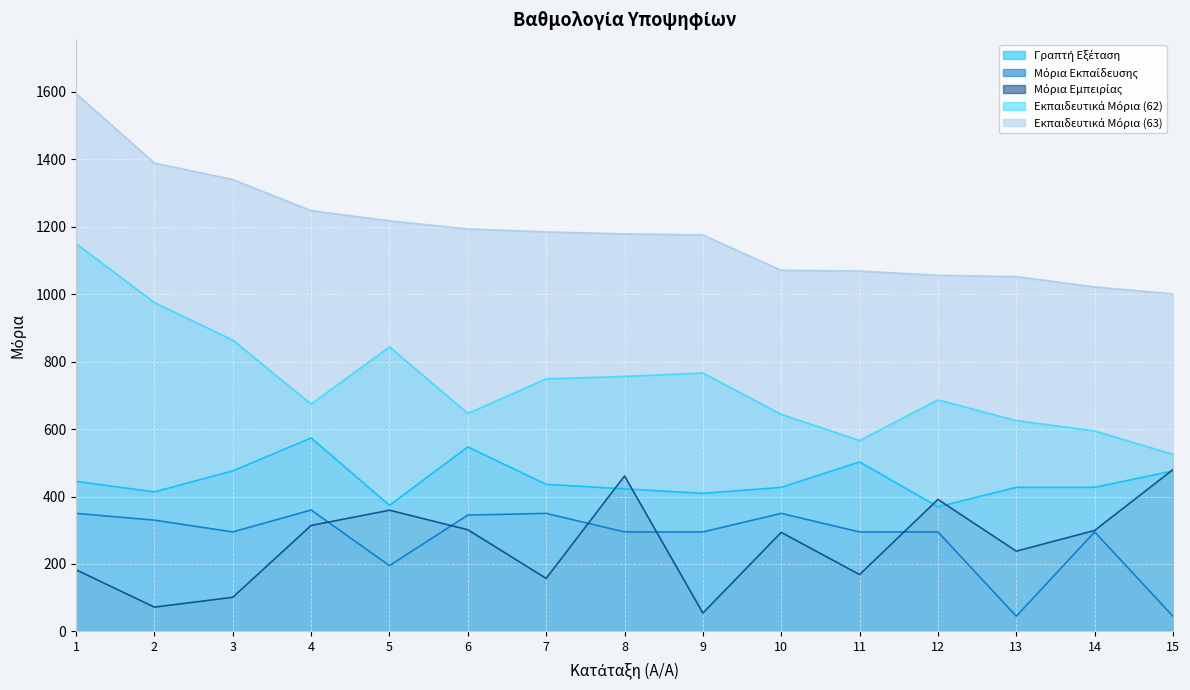

True or false: Γραπτή Εξέταση and Εκπαιδευτικά Μόρια (62) cross at least once.

False